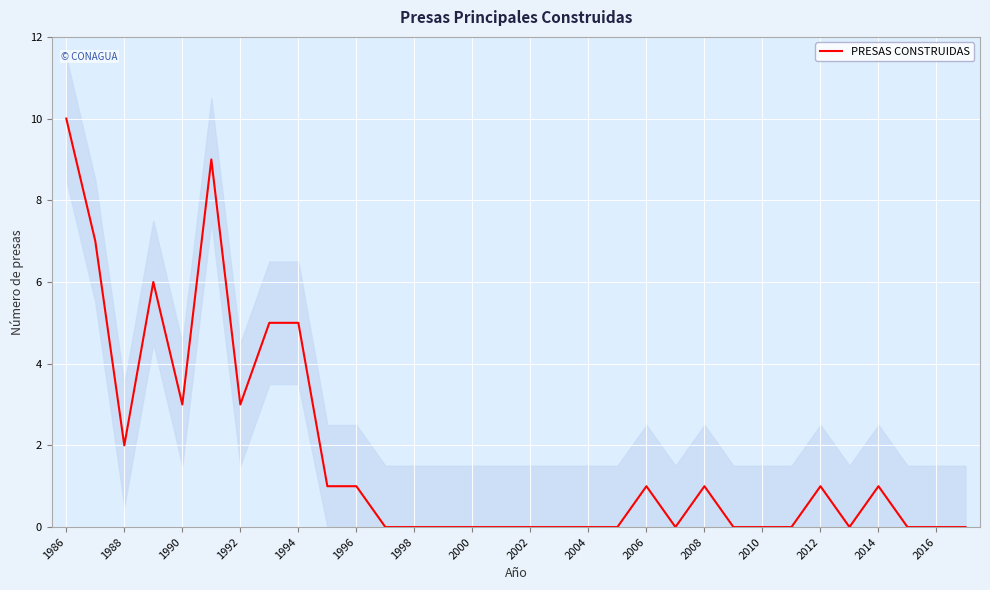

The value of PRESAS CONSTRUIDAS at 2000 is -6. True or false?

False